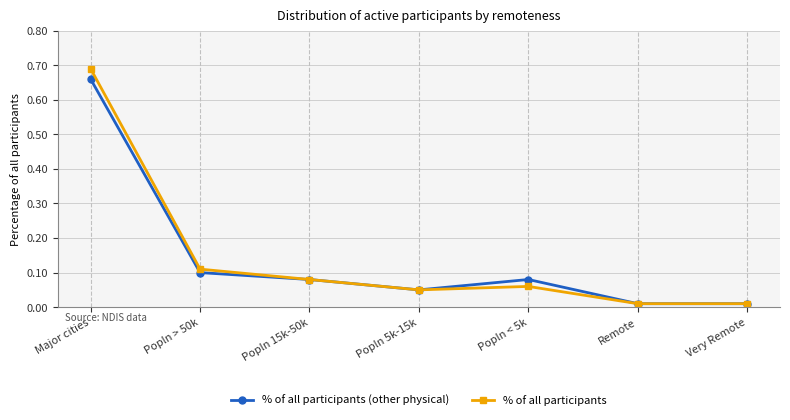

Which category has the highest value across all series?

Major cities